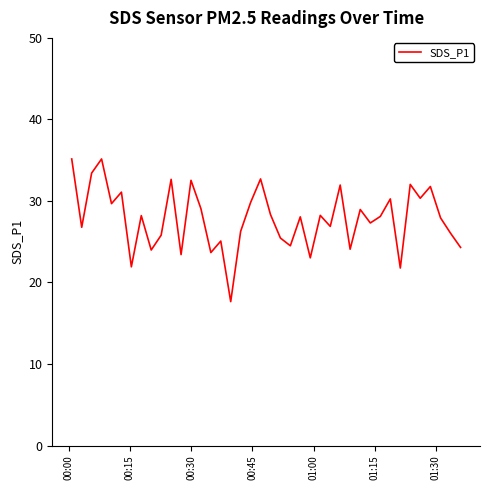

Does the chart have visible grid lines?

No